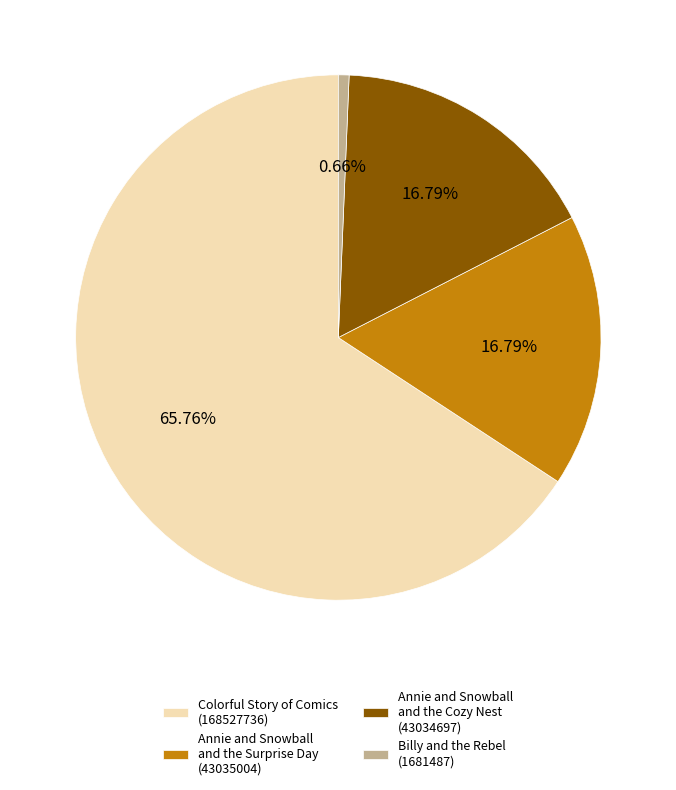

Which slice is the smallest?

Billy and the Rebel (1681487)